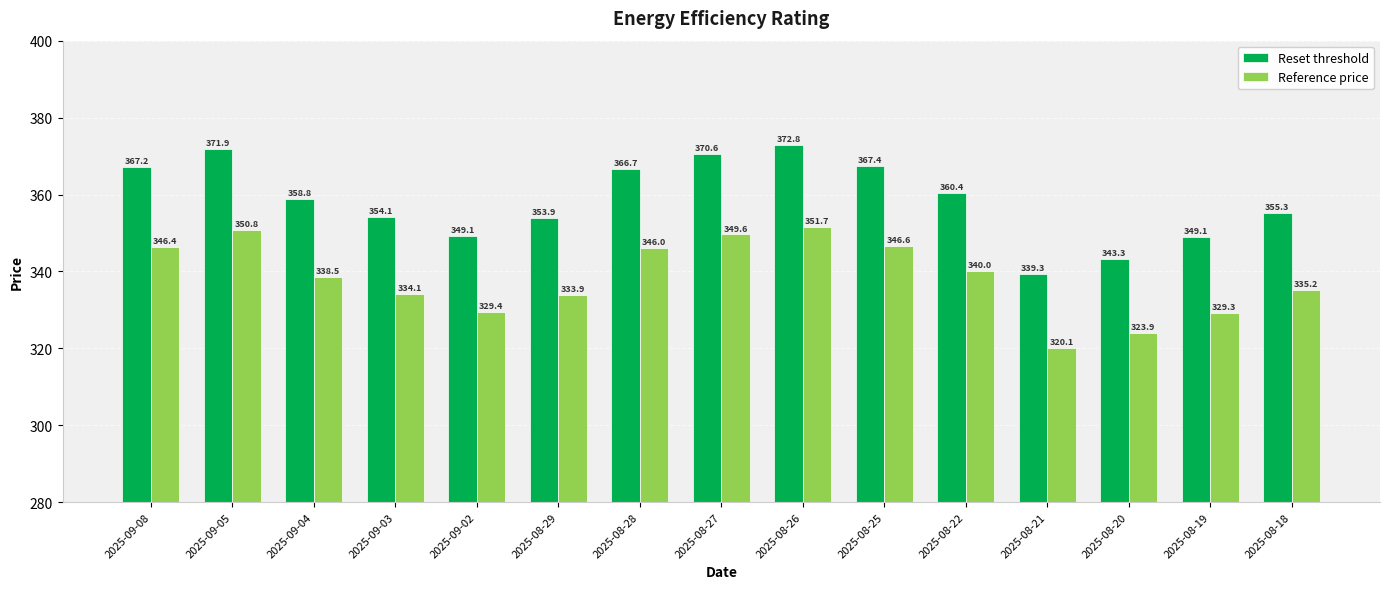

What is the sum of the Reset threshold values at 2025-08-29 and 2025-08-19?

703.0